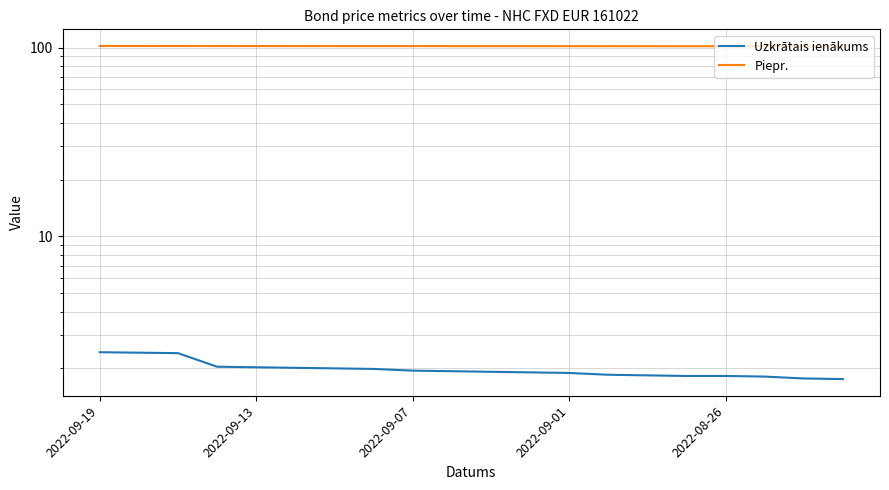

What position from the left is 11?

12